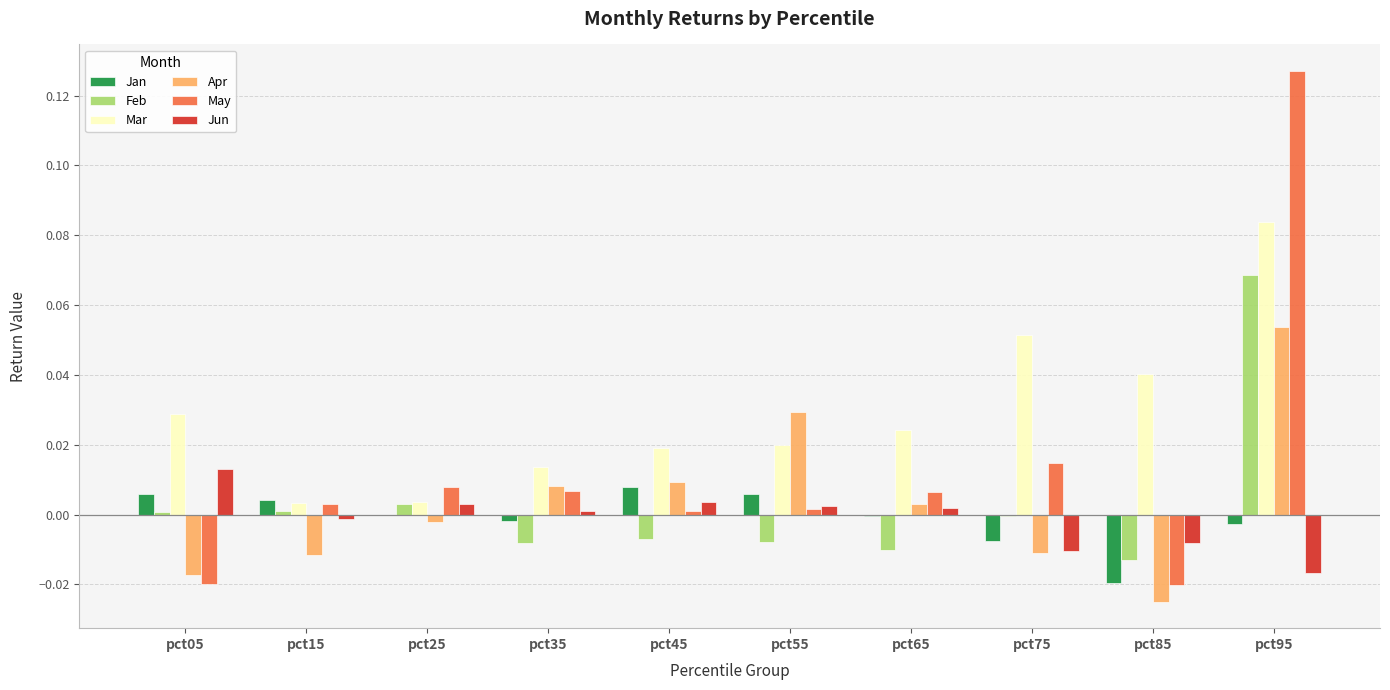

At which category is the sum across all series the highest?

pct95